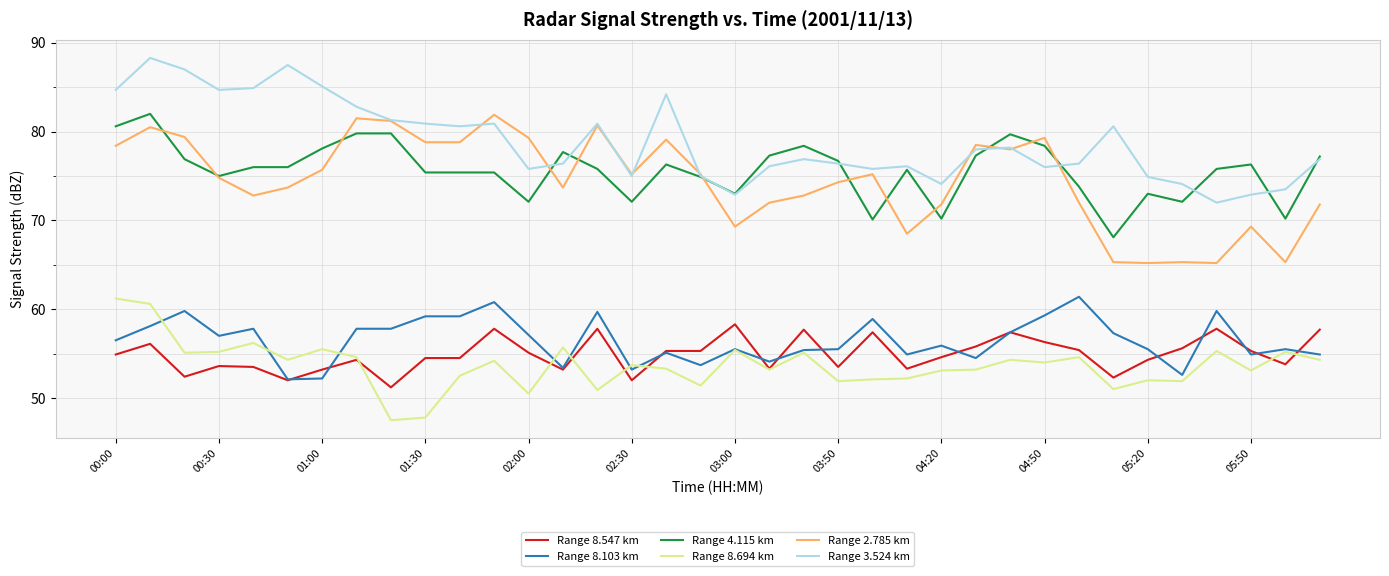

What is the difference between the maximum and minimum values in the Range 3.524 km series?

16.3